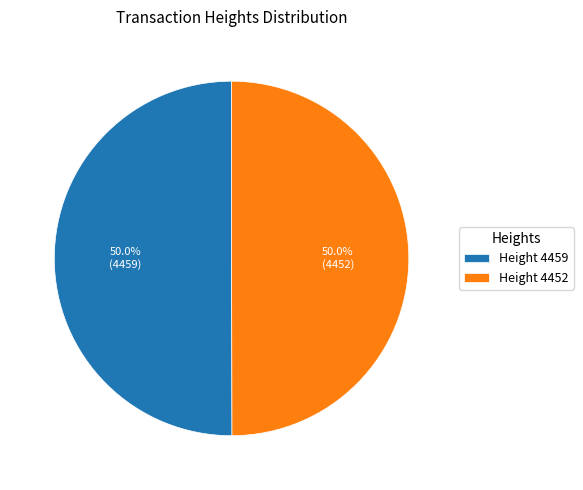

Combined, what portion of the pie is Height 4452 and Height 4459?

100.0%